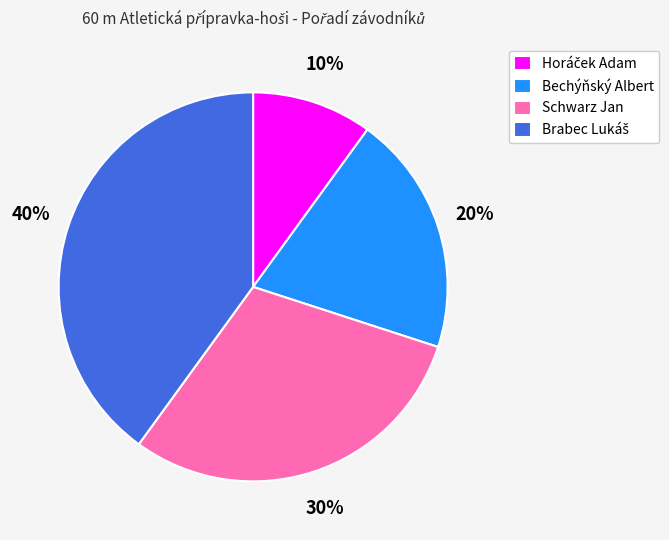

The Schwarz Jan slice represents 24% of the pie. True or false?

False